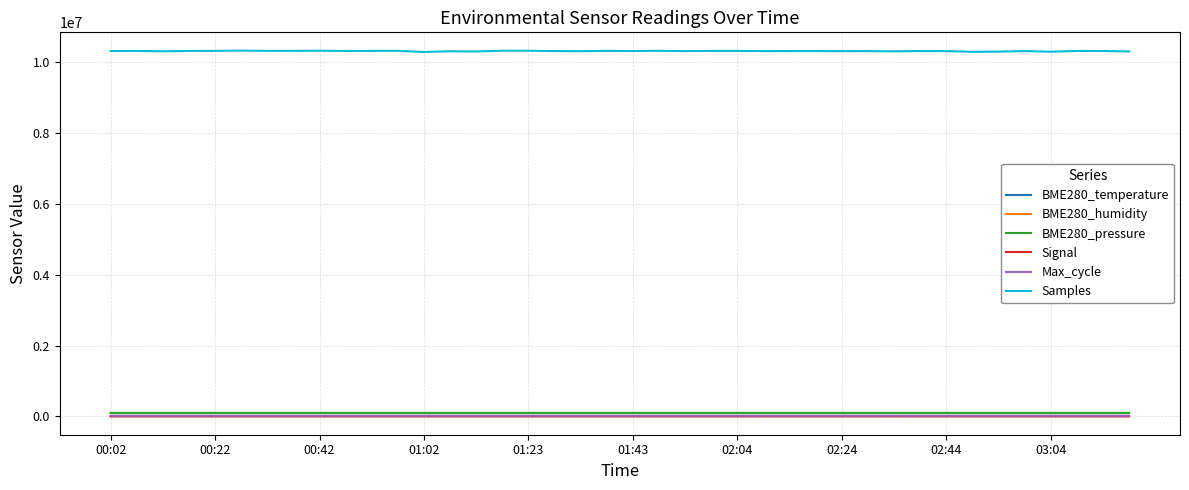

Which series has the largest total across all categories?

Samples